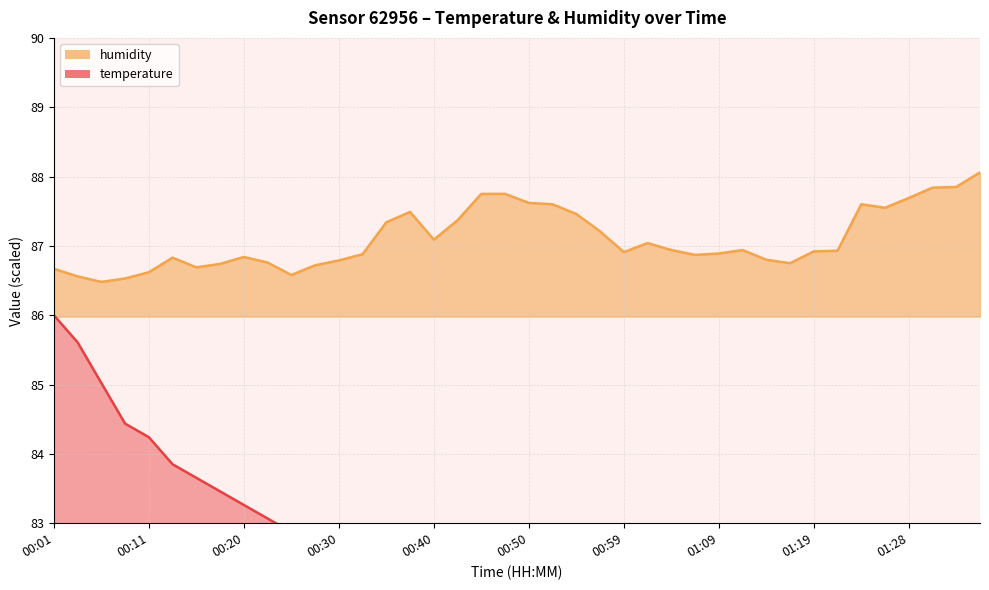

The value of temperature_line at 30 is 22.9. True or false?

False